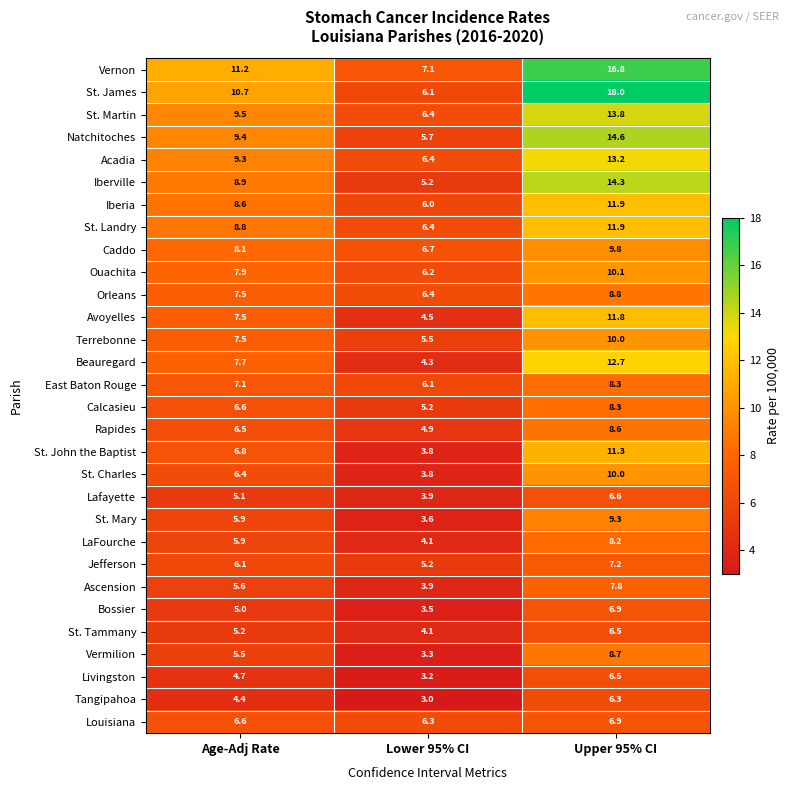

What is the difference between the maximum and minimum values in the East Baton Rouge series?

2.2